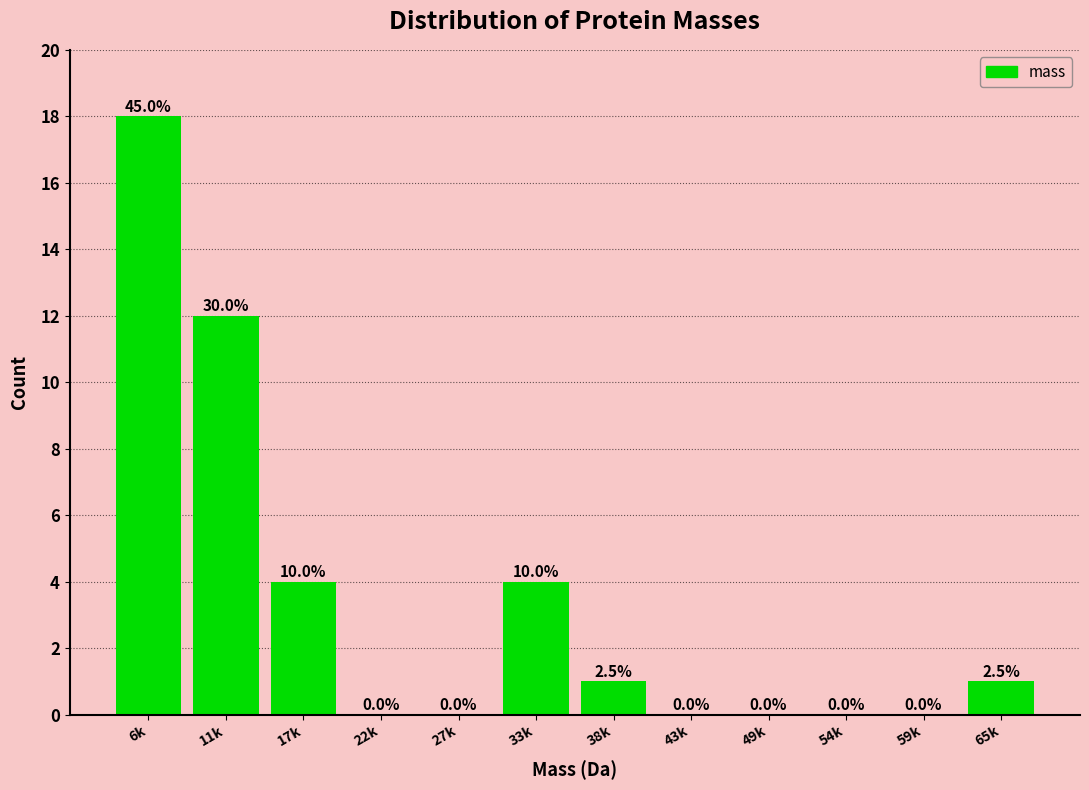

Reading left to right, what are all the values shown in this chart?

6k=18	11k=12	17k=4	22k=0	27k=0	33k=4	38k=1	43k=0	49k=0	54k=0	59k=0	65k=1